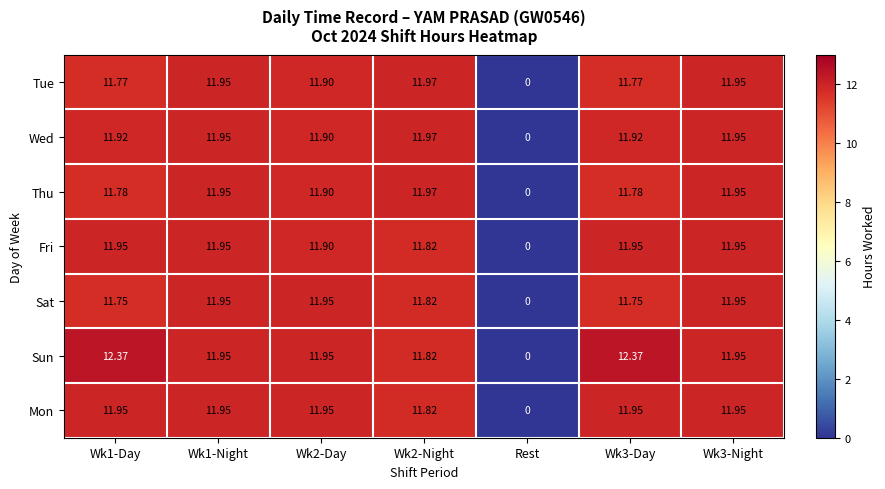

Which series has the largest total across all categories?

Sun